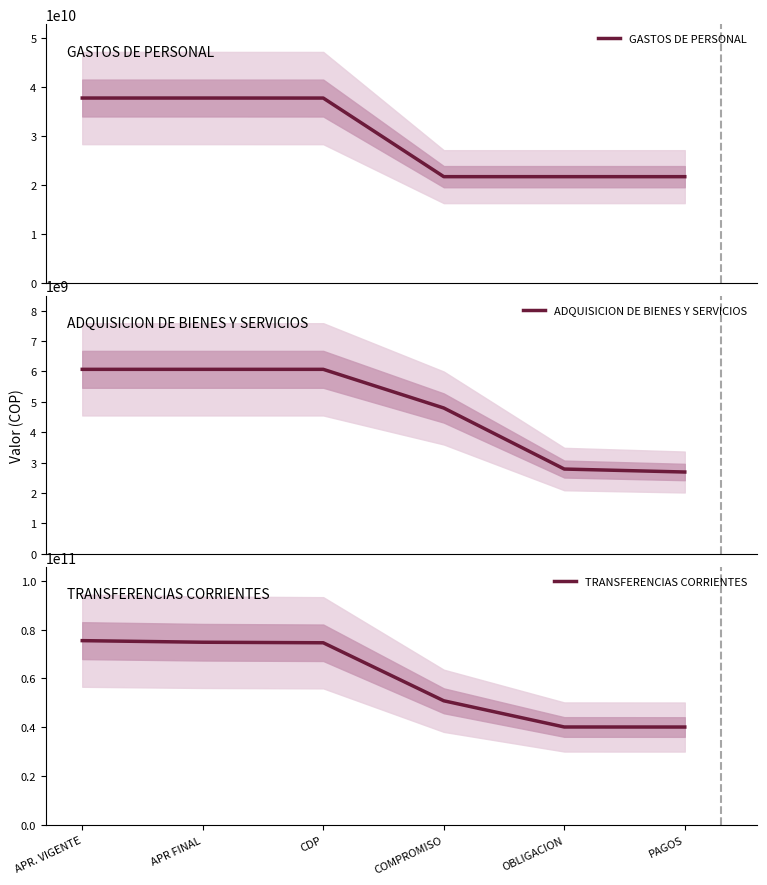

True or false: TRANSFERENCIAS CORRIENTES and ADQUISICION DE BIENES Y SERVICIOS cross at least once.

False